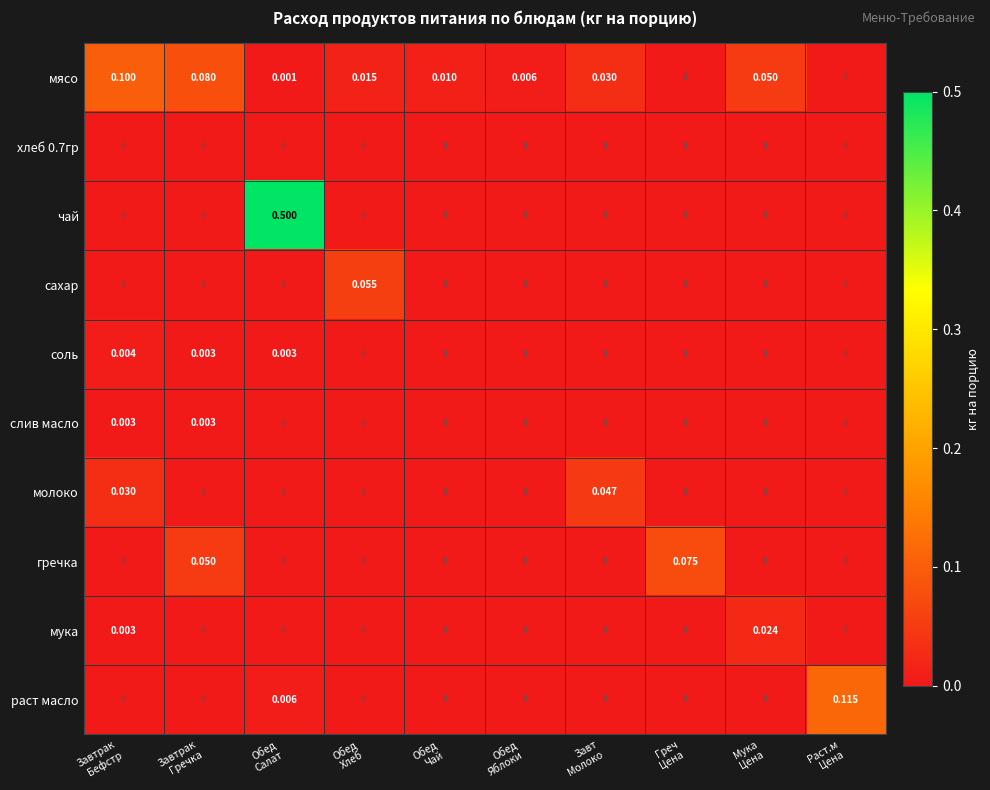

Which series has the largest range (max minus min)?

чай